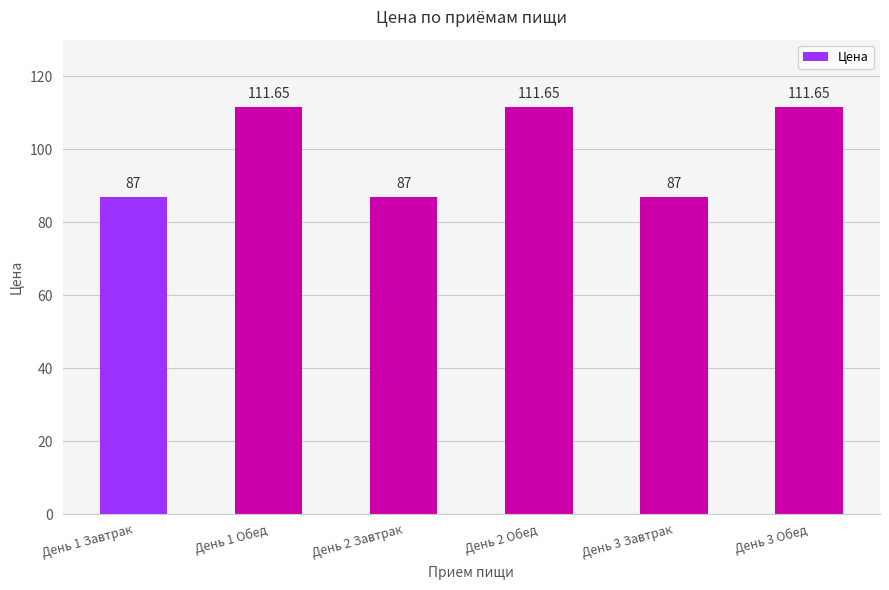

What value does the data have at День 3 Завтрак?

87.0